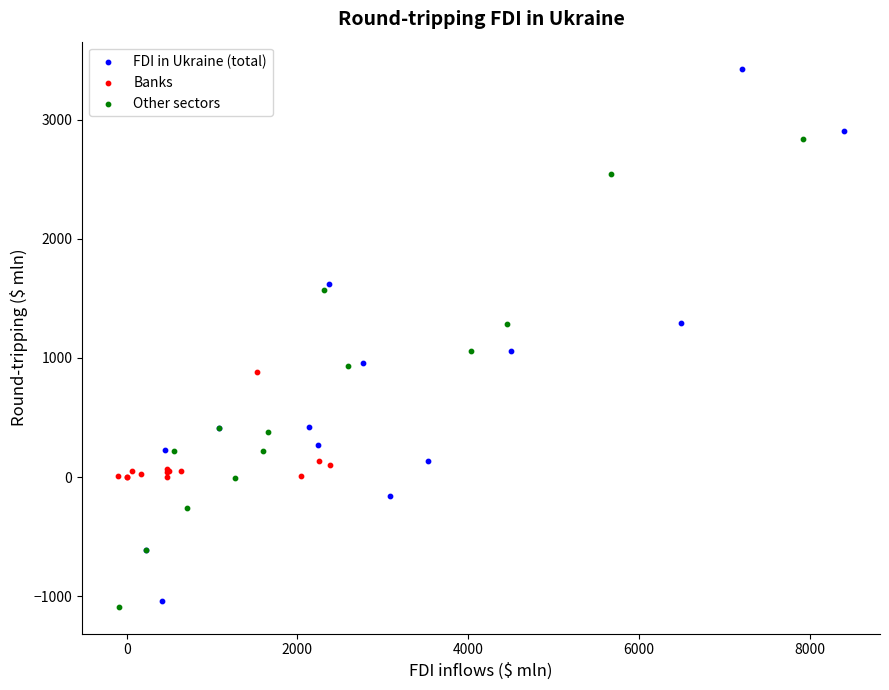

Which series contains the highest Y value?

FDI in Ukraine (total)